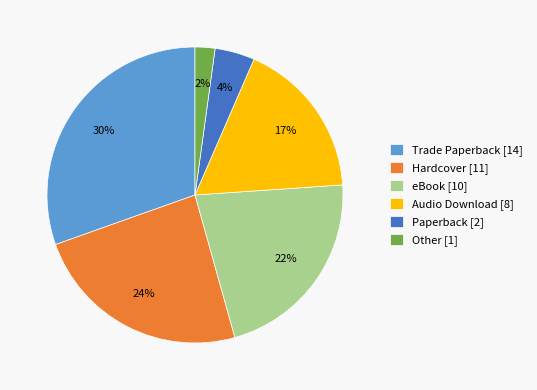

To the nearest percent, what is the difference between the largest and smallest slice percentages?

28%